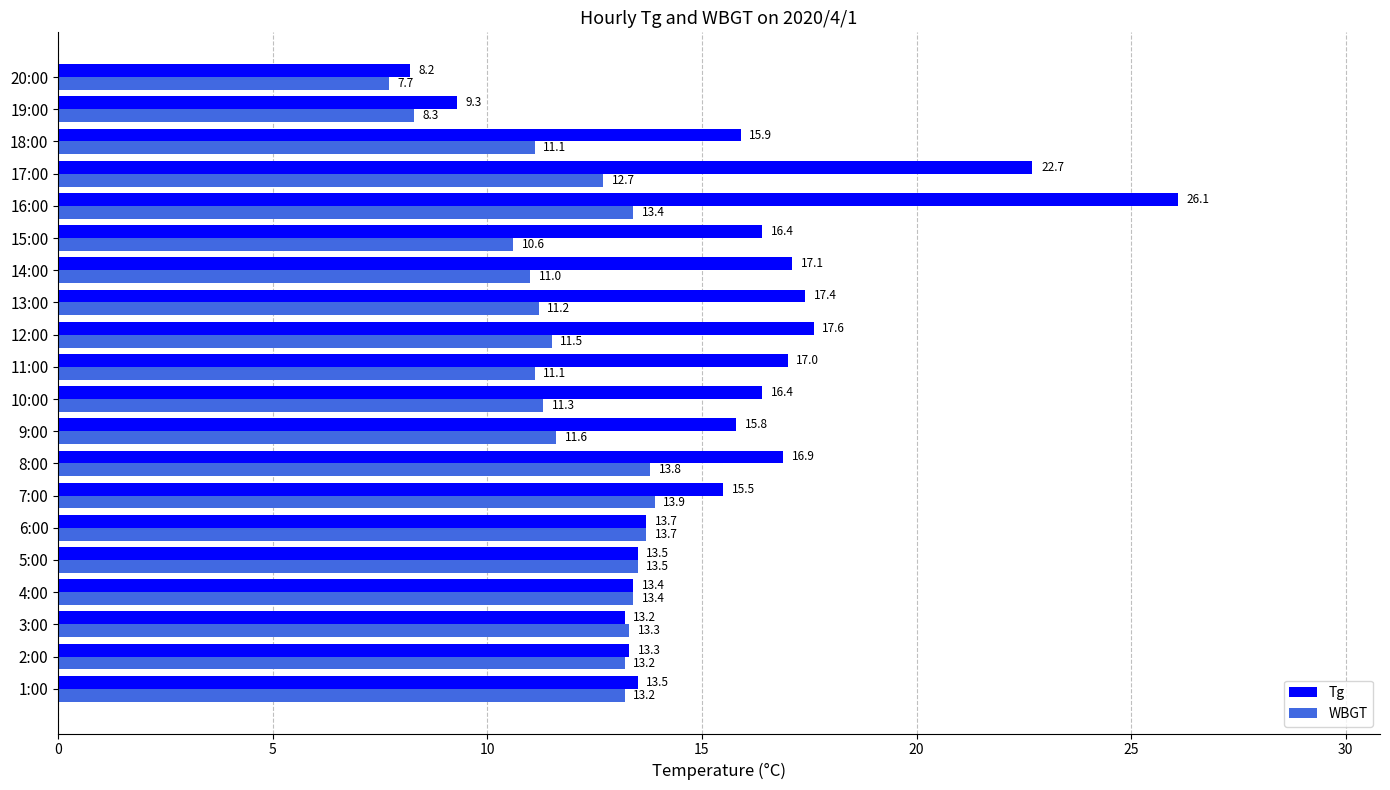

What is the sum of the WBGT values at 20:00 and 8:00?

21.5